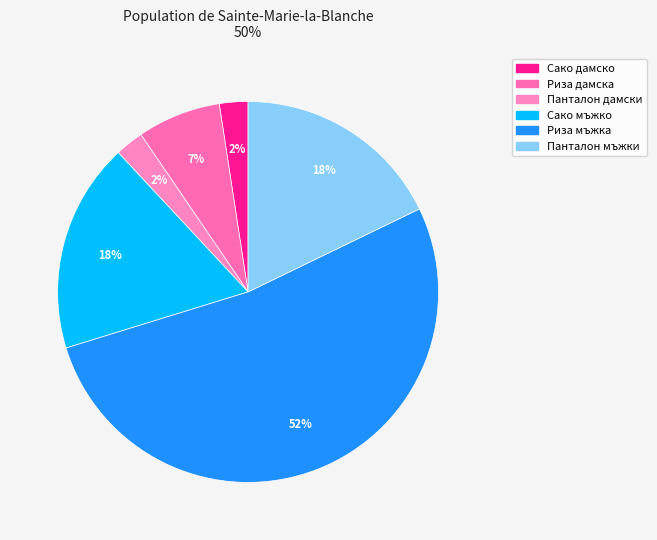

Count the number of slices in the pie.

6